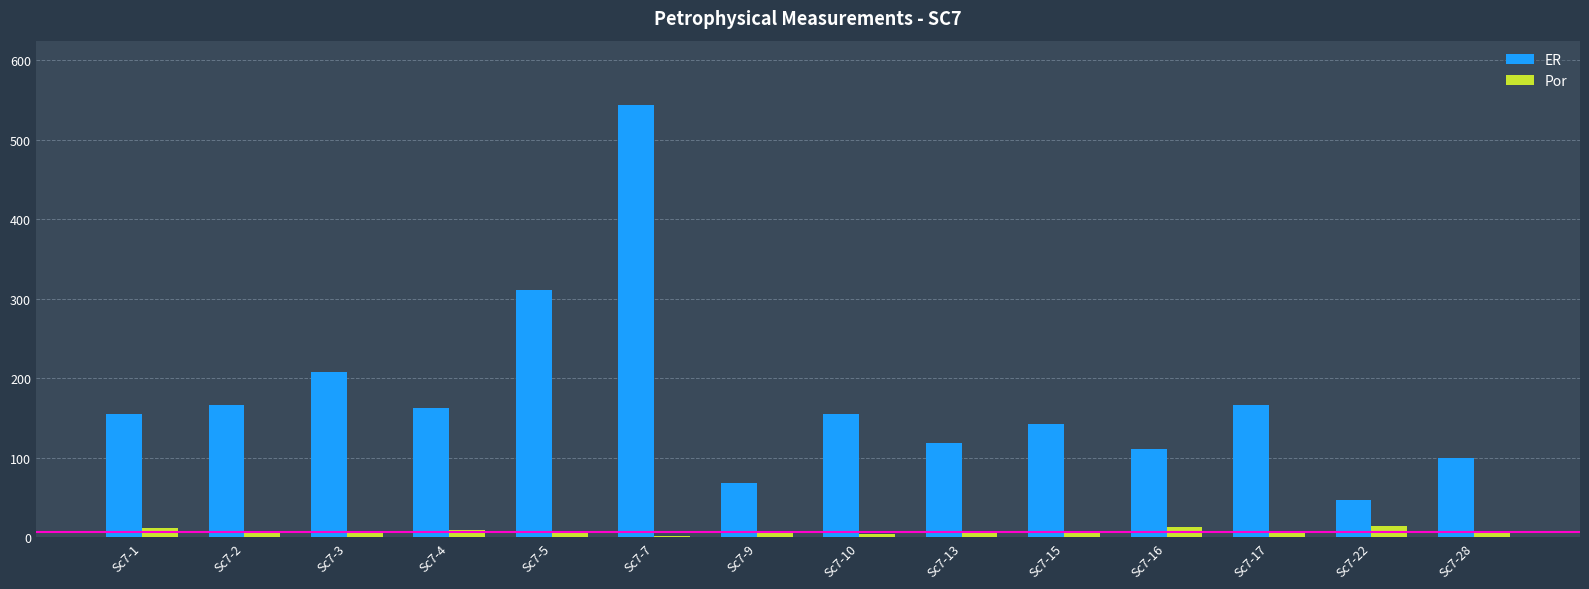

Which series has the largest total across all categories?

ER